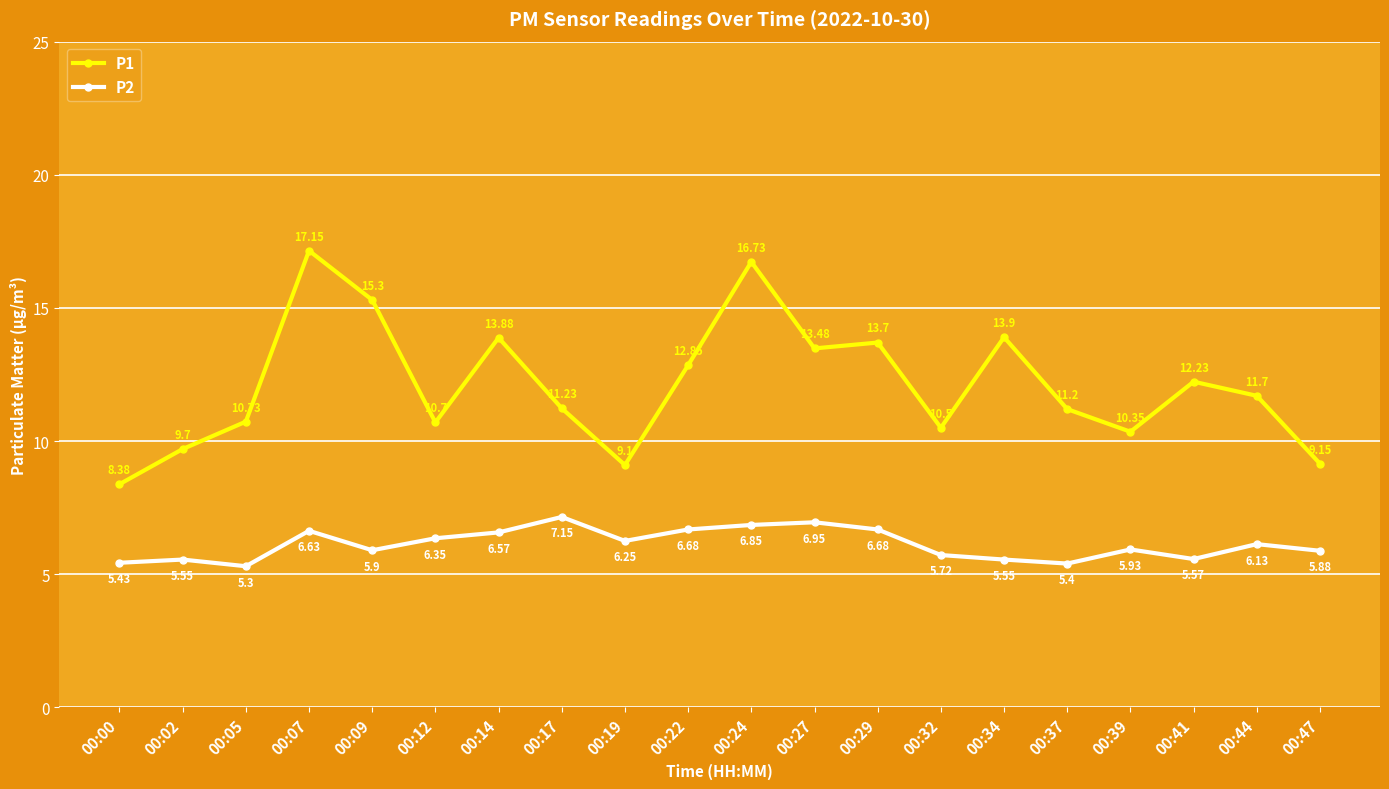

What is the difference between the P2 values at 00:17 and 00:27?

0.2